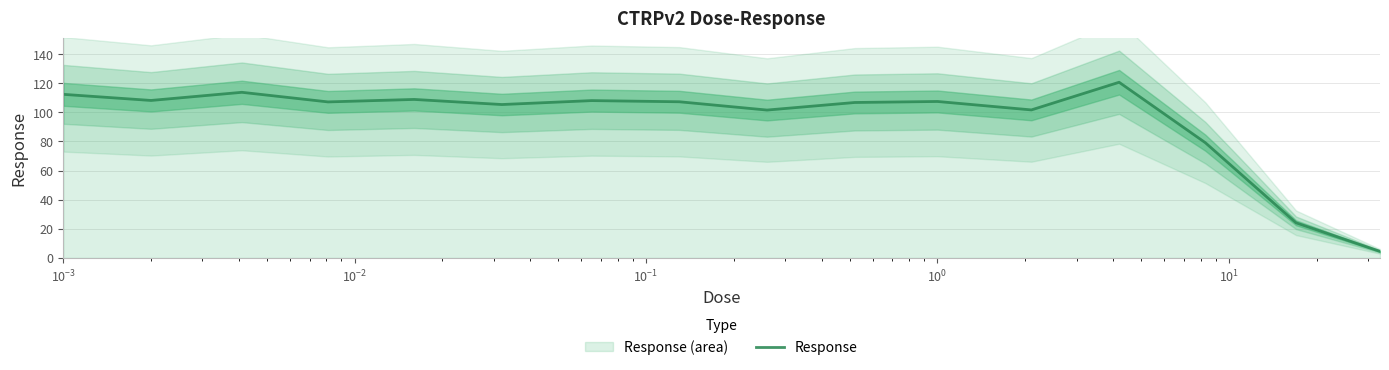

What is the minimum value for Response?

4.5